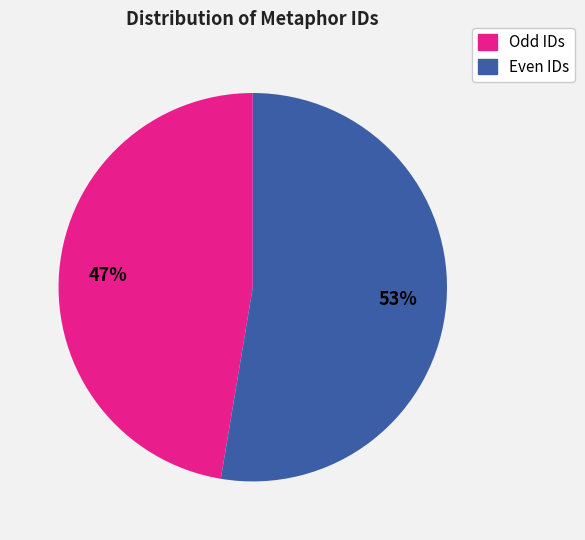

Count the number of slices in the pie.

2